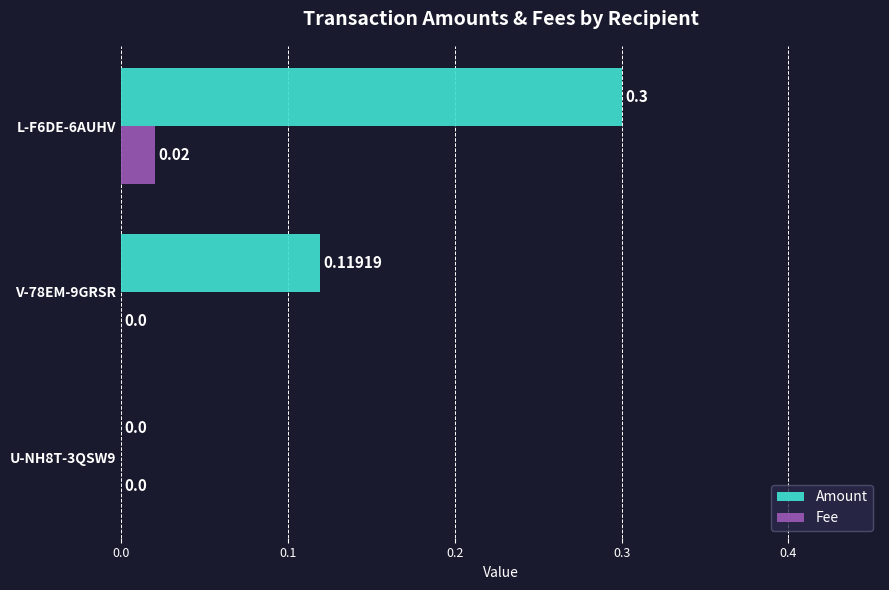

Which series has the largest total across all categories?

Amount